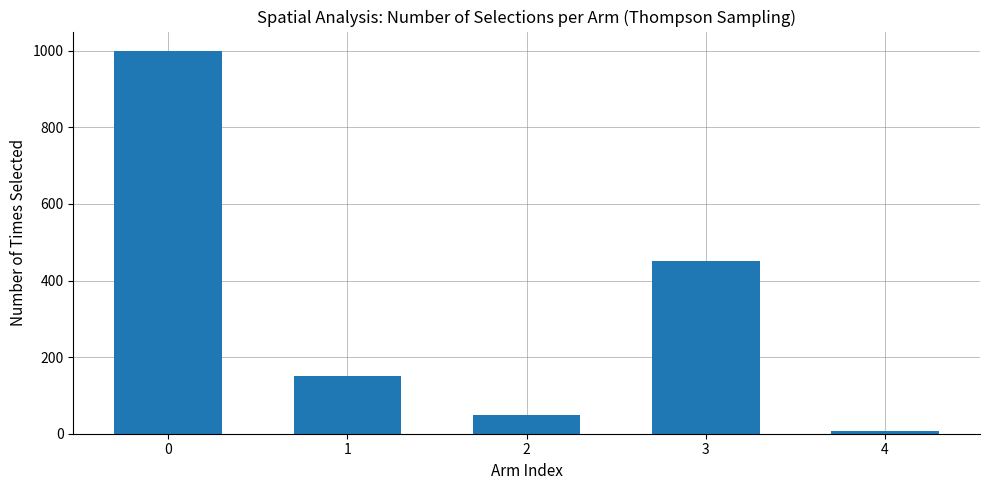

What is the greatest value displayed?

1000.0